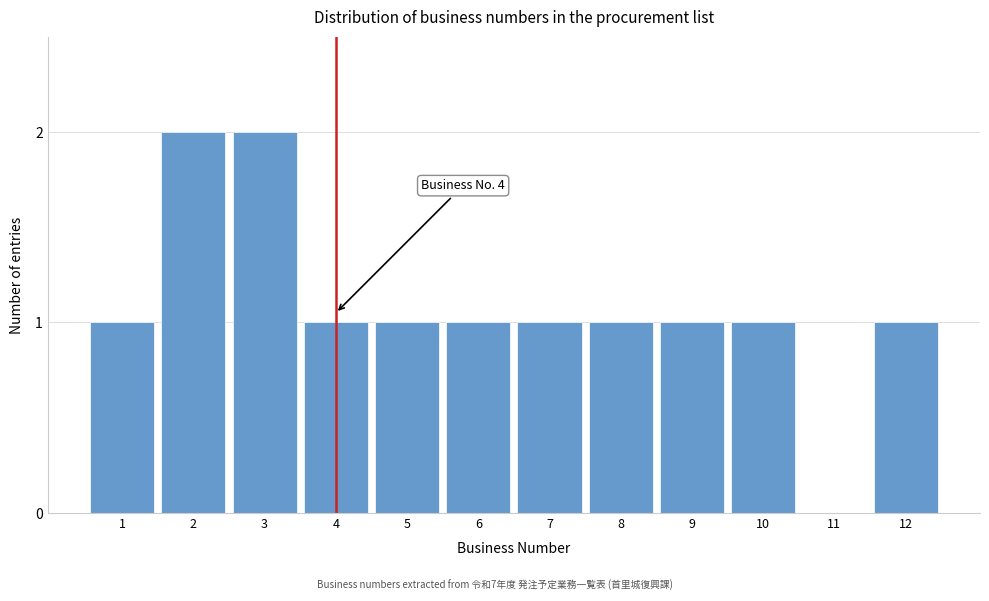

Reading left to right, list all the values displayed in this chart.

1=1	2=2	3=2	4=1	5=1	6=1	7=1	8=1	9=1	10=1	11=0	12=1